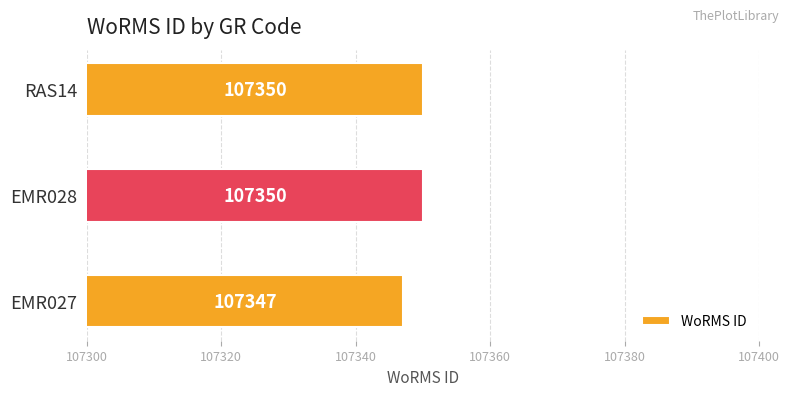

The value at RAS14 is 24234. True or false?

False